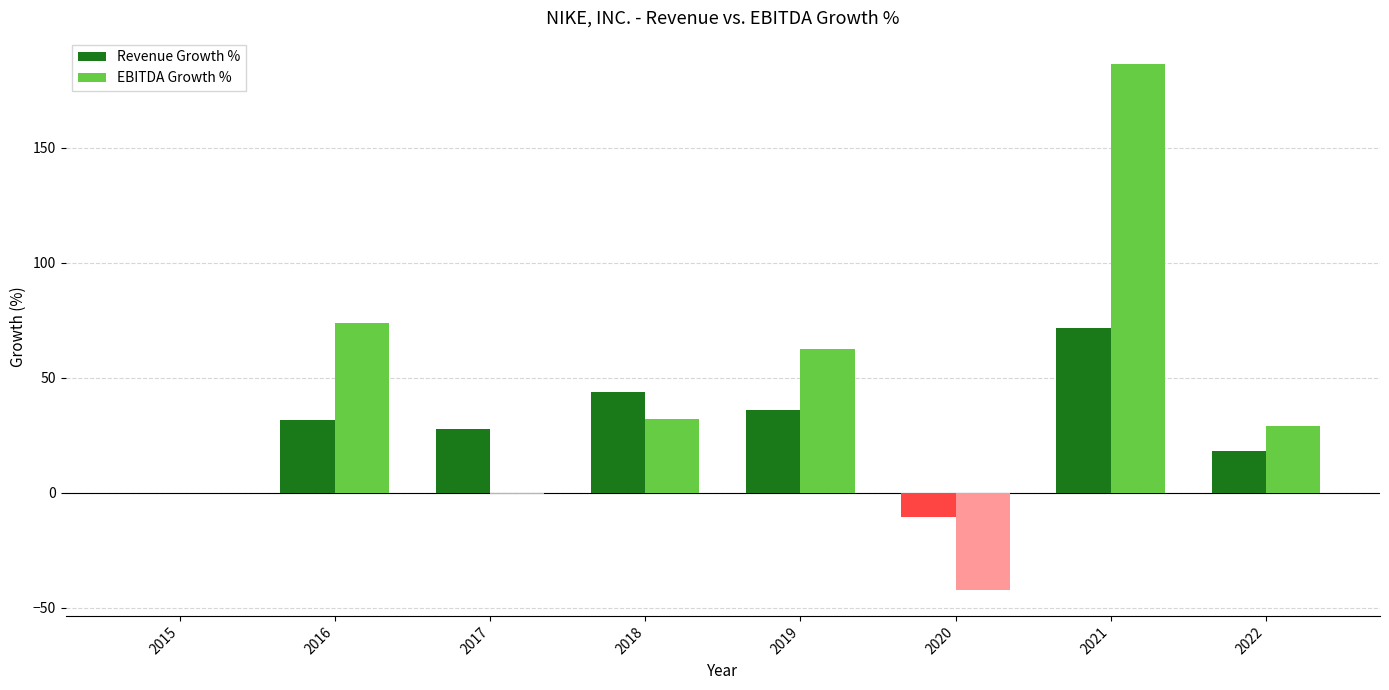

Between 2016 and 2022, which series saw the biggest shift?

EBITDA Growth %